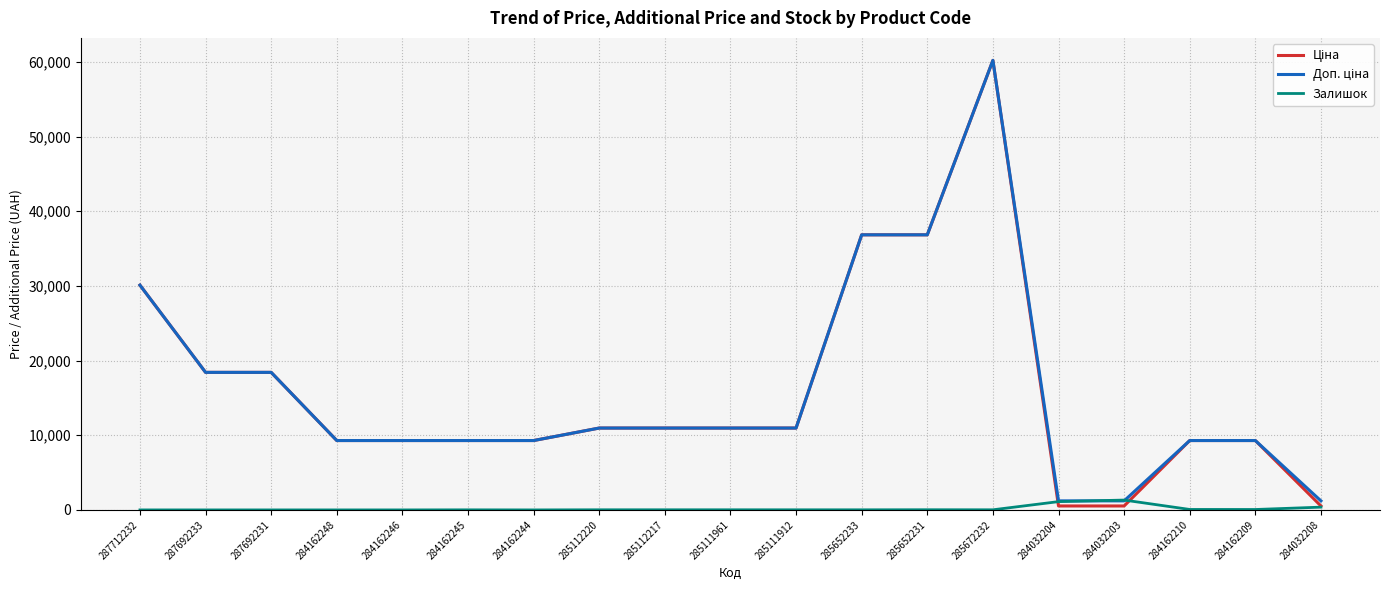

True or false: Залишок has a value of 1110.0 at 284032204.

True